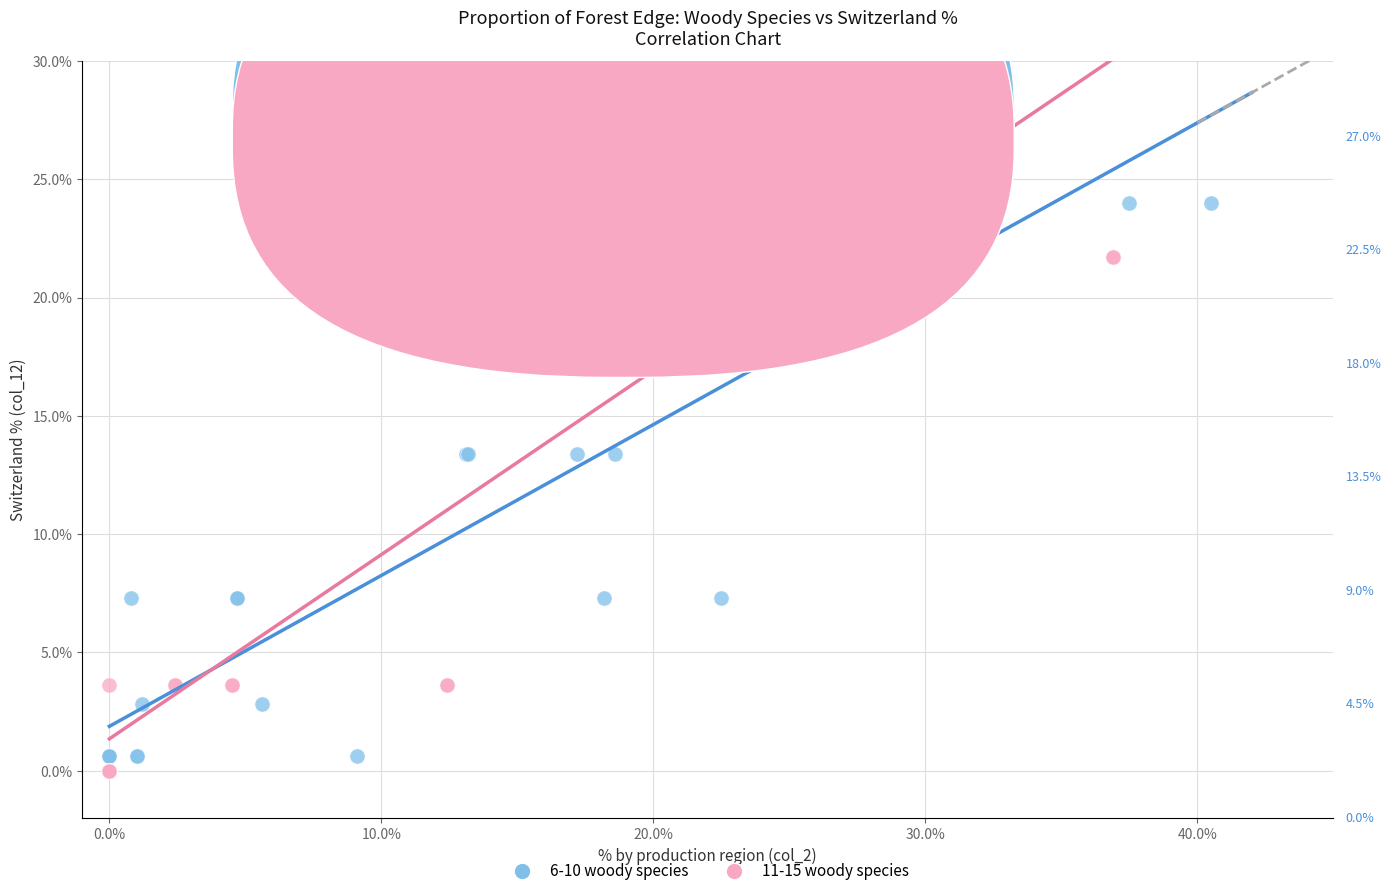

What are all the series names shown in the legend?

6-10 woody species, 11-15 woody species